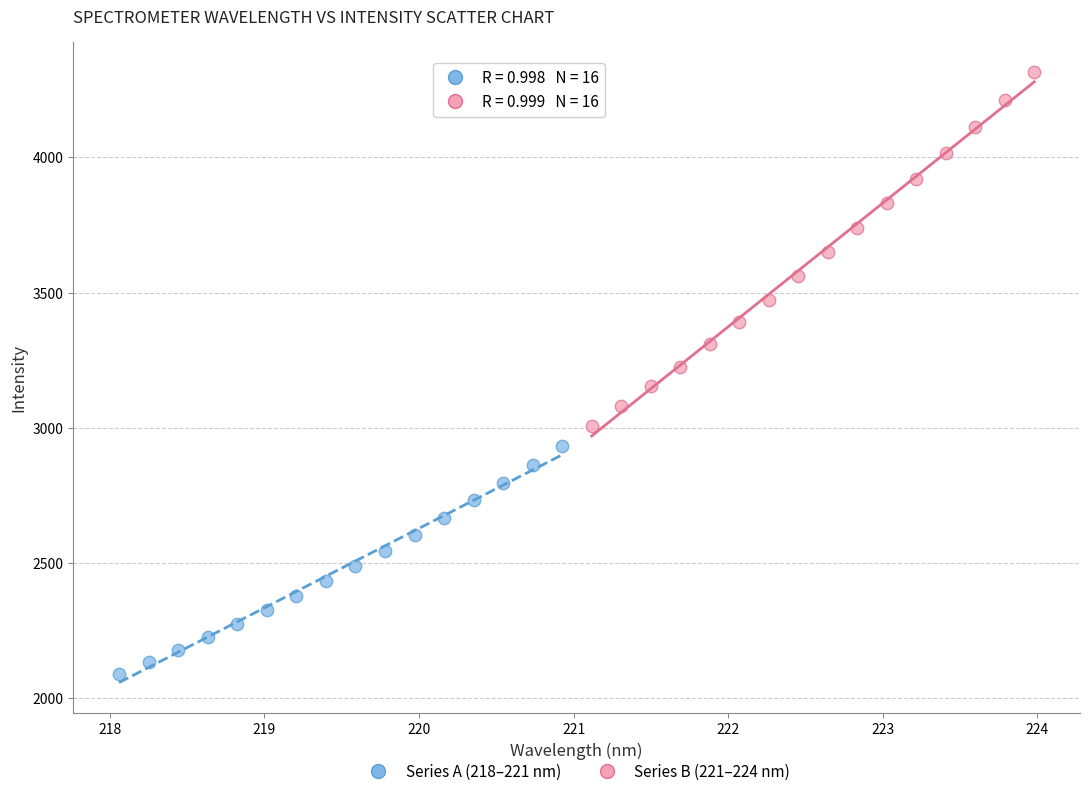

Which series has the widest spread of Y values?

Series B (221–224 nm)